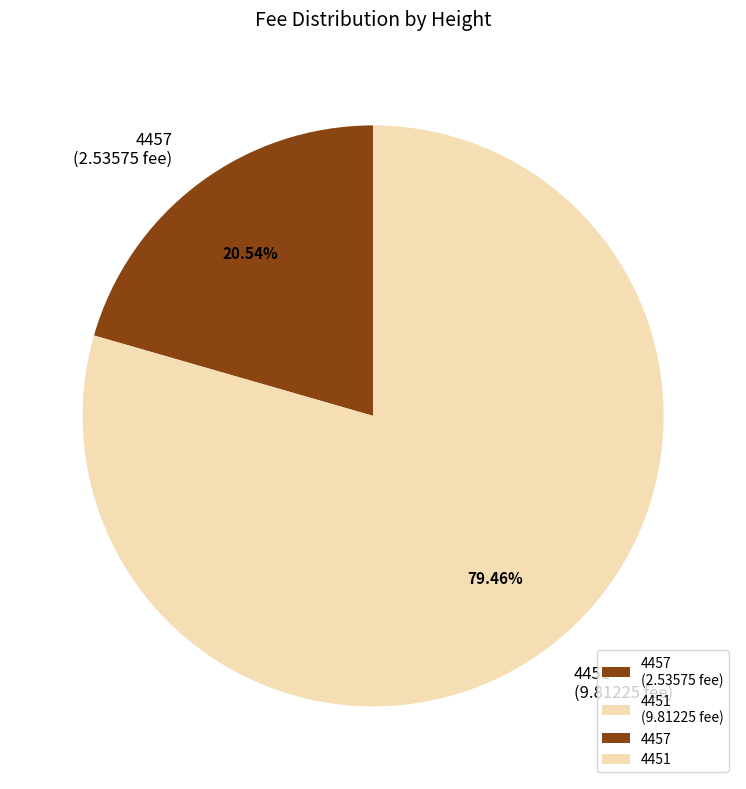

True or false: 4451 accounts for 94% of the total.

False